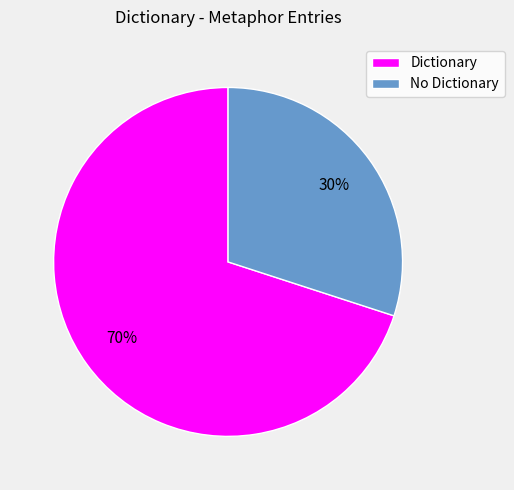

Is there any slice that represents more than half of the pie?

Yes